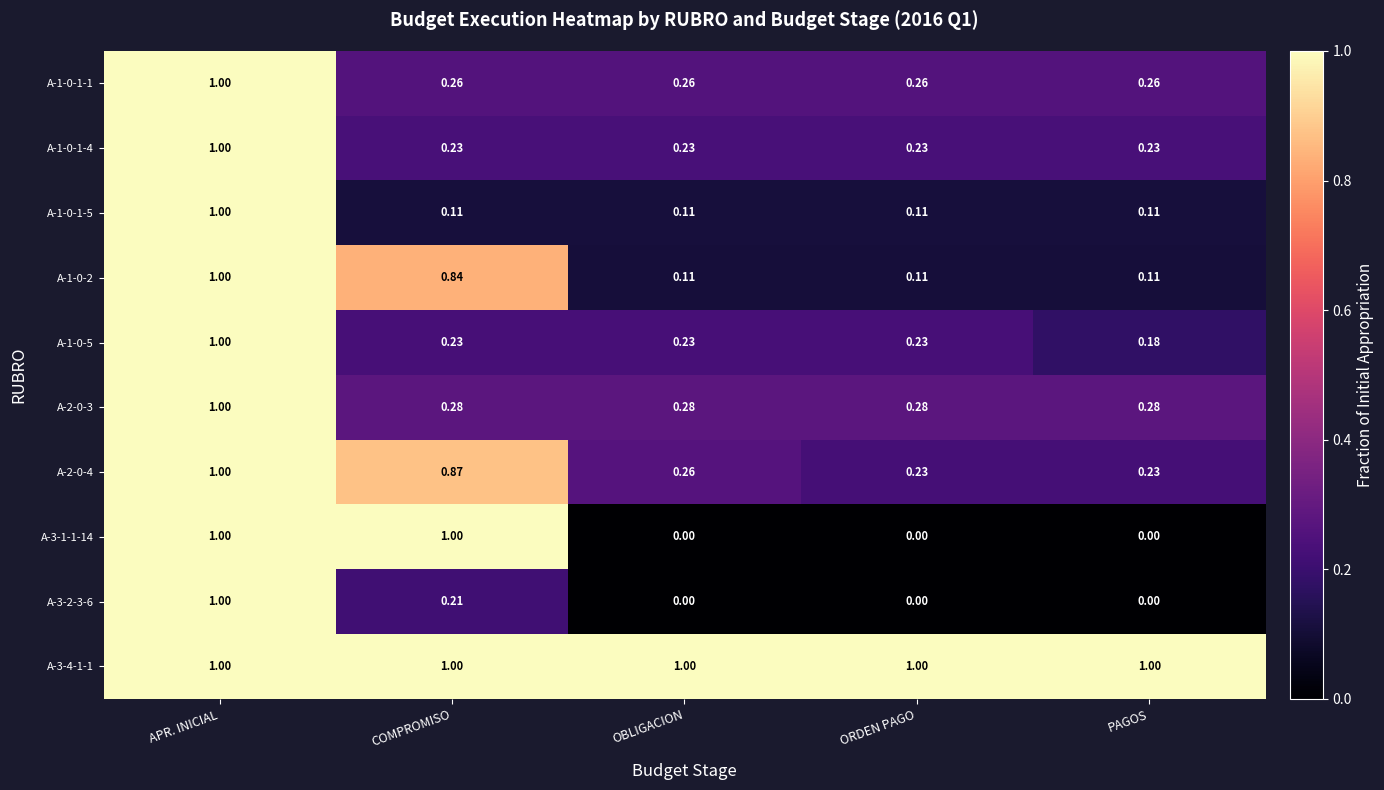

Is the value of A-2-0-4 at COMPROMISO greater than the value of A-1-0-2 at PAGOS?

Yes